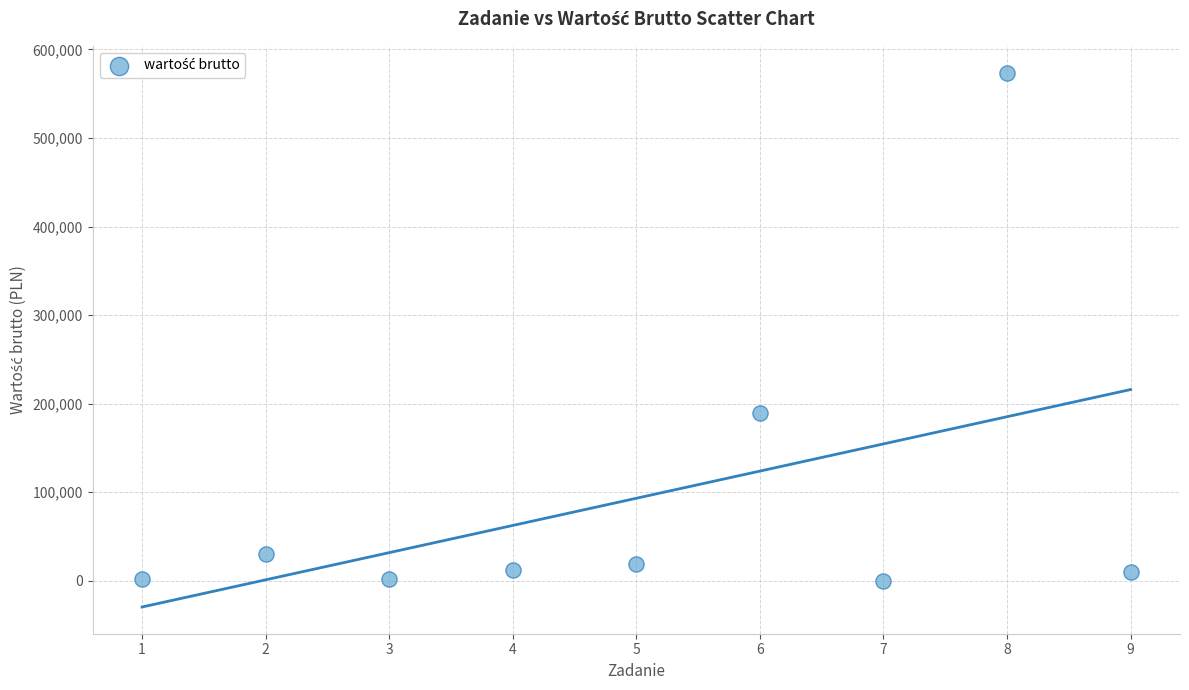

What Y value in the scatter plot is closest to 287040?

189816.5